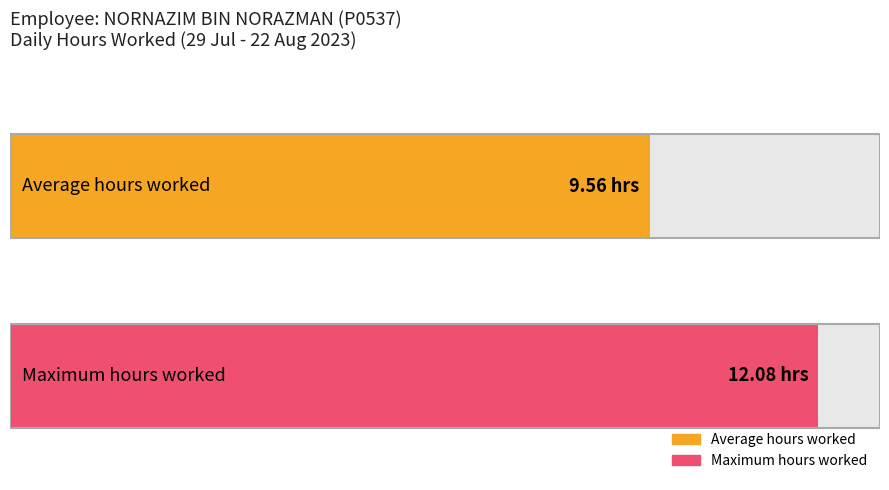

Does the chart contain stacked bars?

No